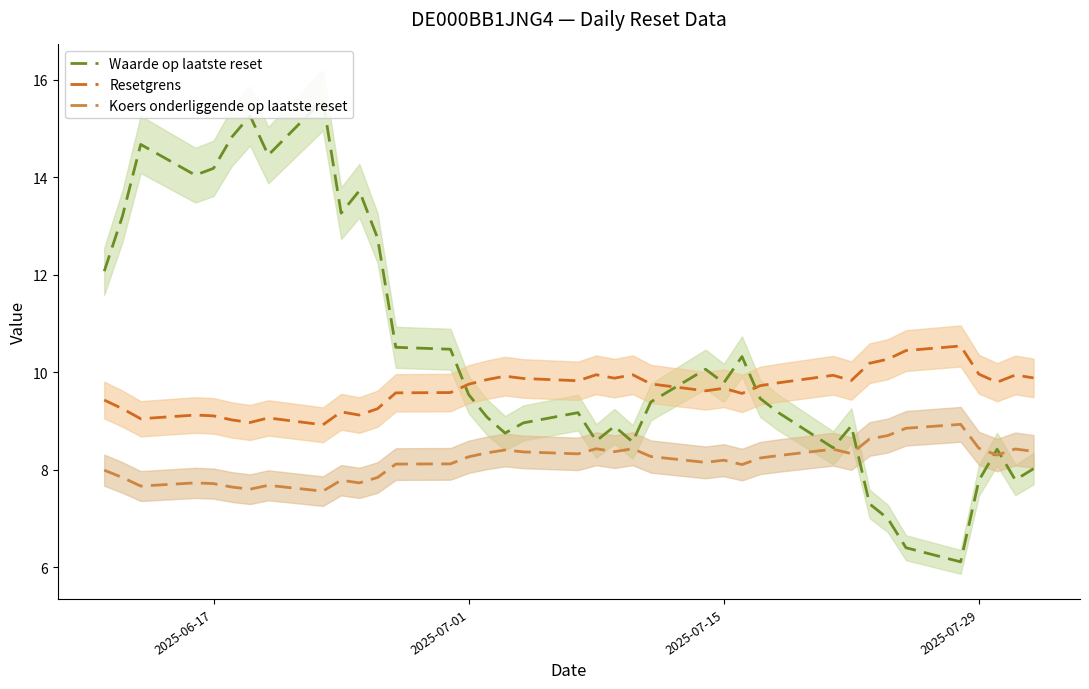

True or false: Koers onderliggende op laatste reset and Resetgrens cross at least once.

False